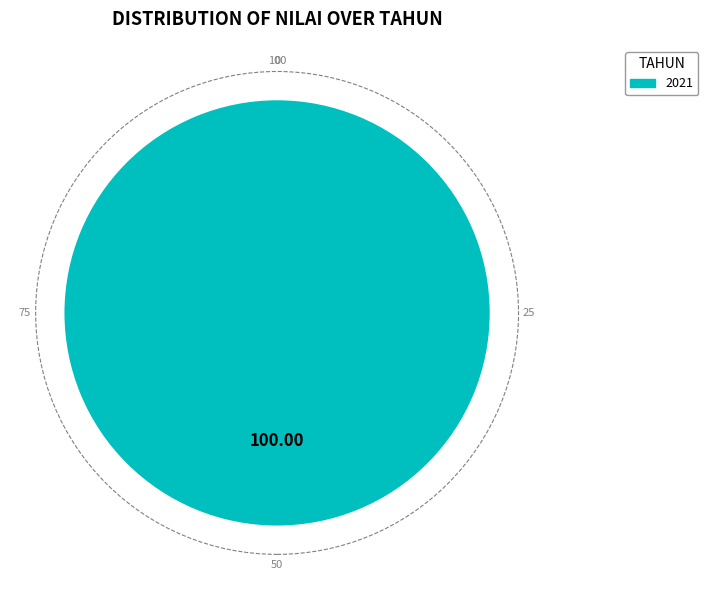

Does any single category account for the majority?

Yes